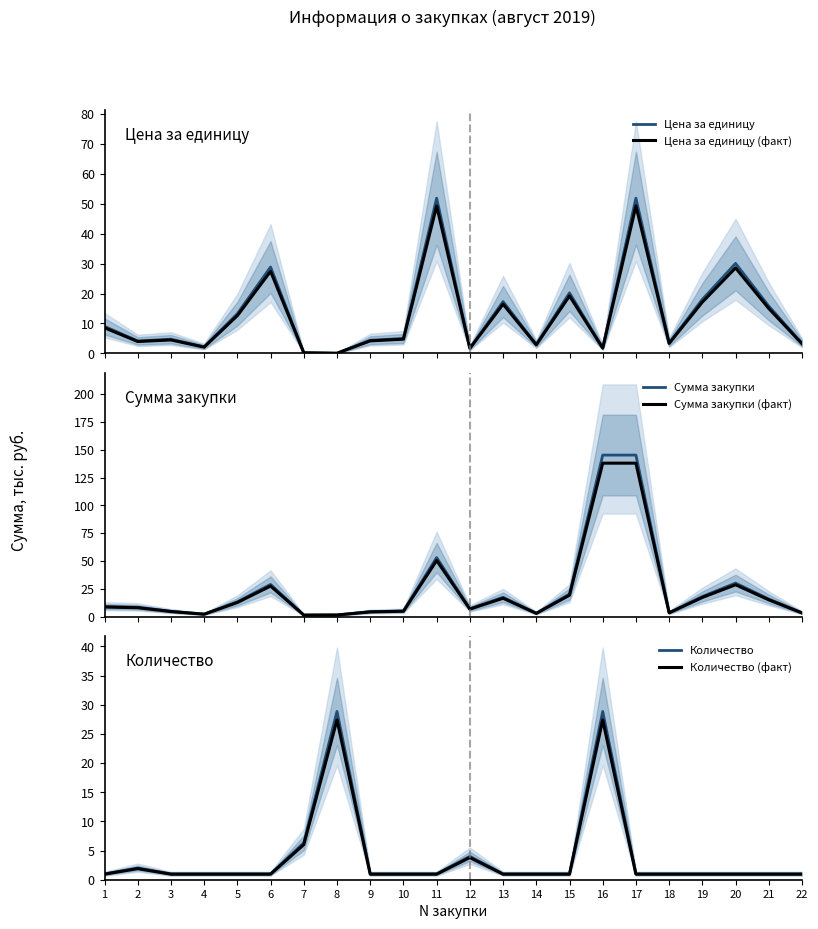

At which label does Количество (факт) reach its peak?

8